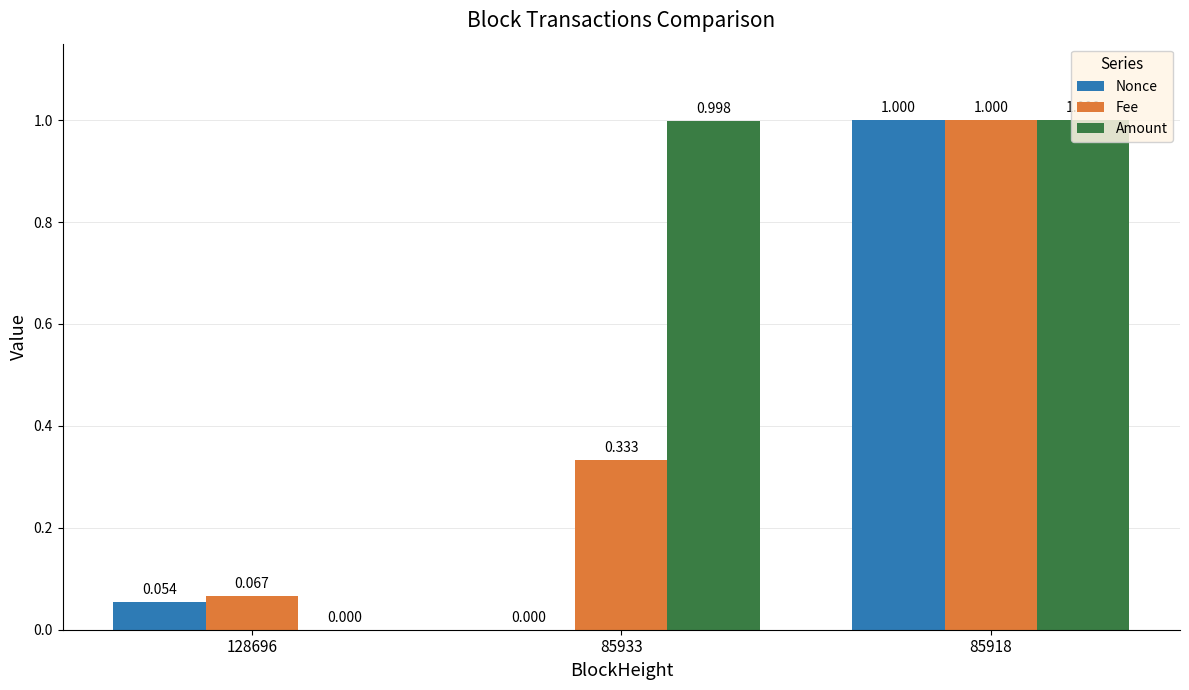

True or false: Fee has a value of 1.6 at 85918.

False